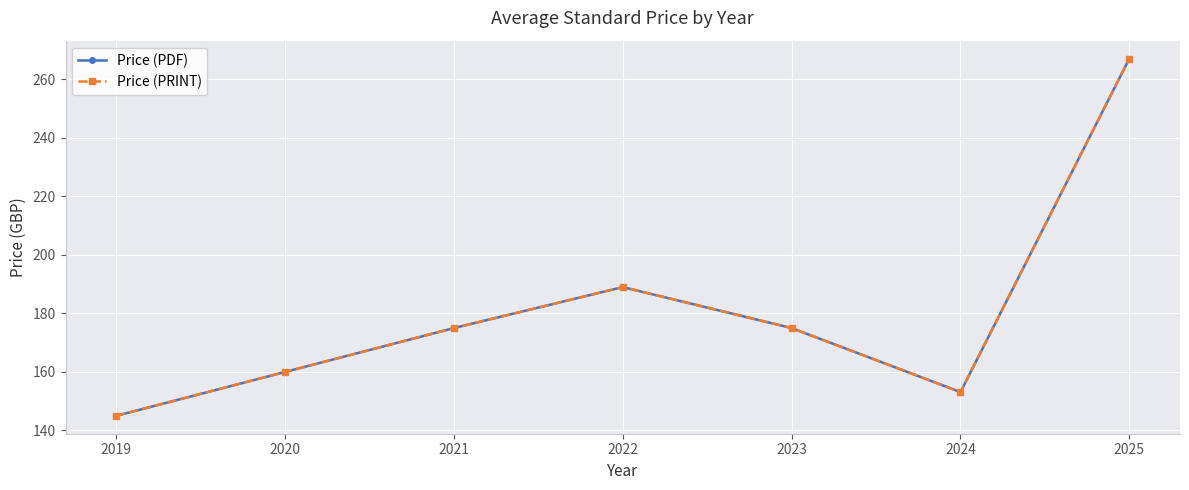

How many lines are shown in the chart?

2